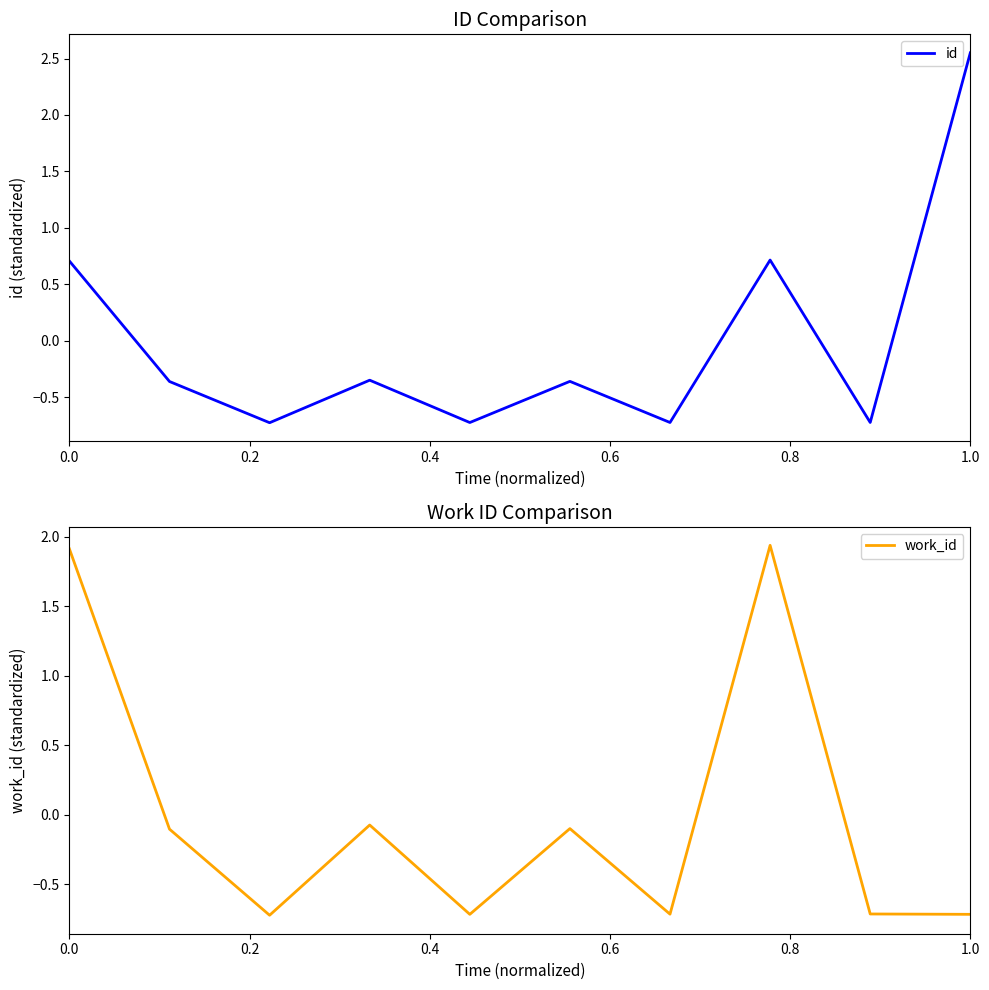

What is the minimum value for id?

-0.7